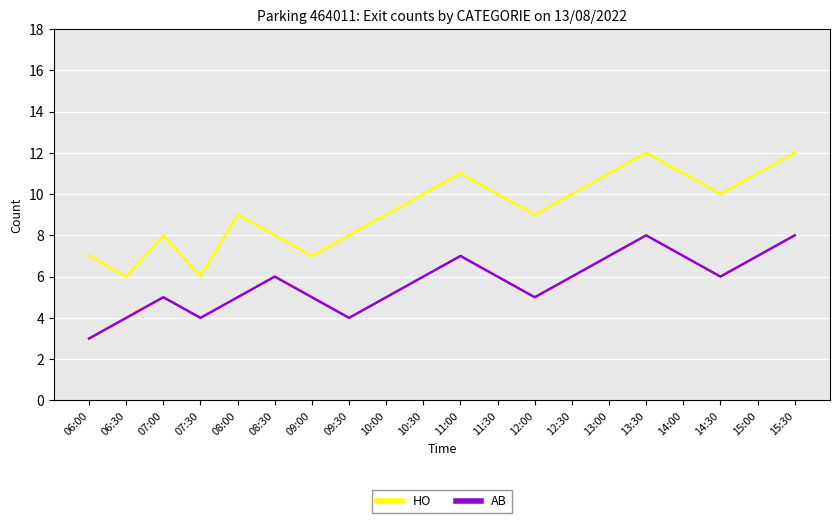

What is the total value across all series at 11:00?

18